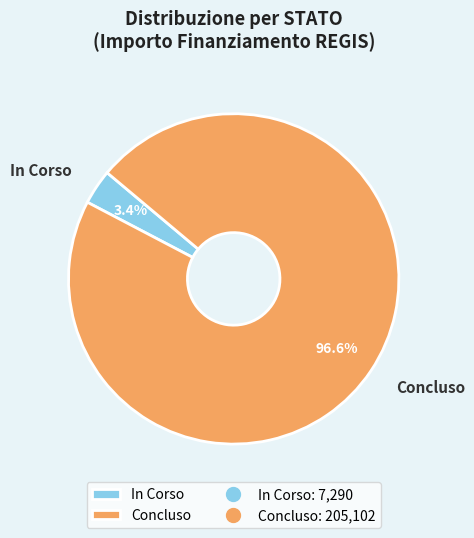

What percentage is the In Corso slice, to the nearest percent?

3%